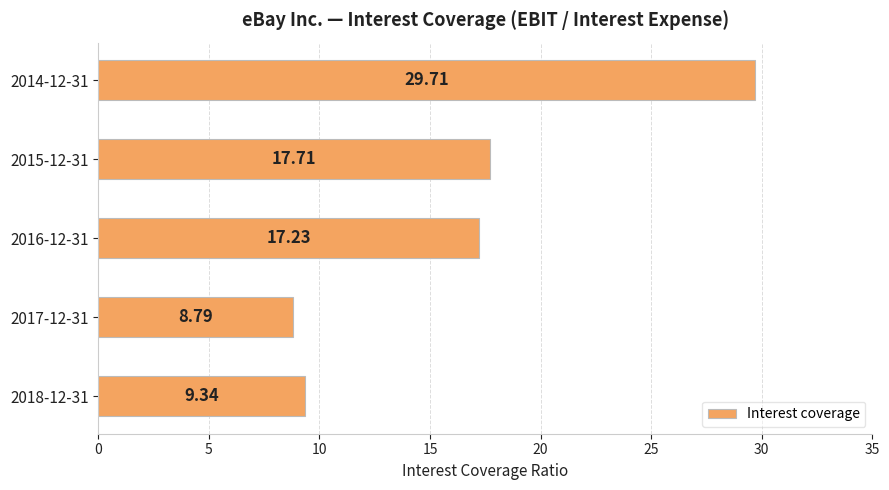

What is the sum of all values?

82.8